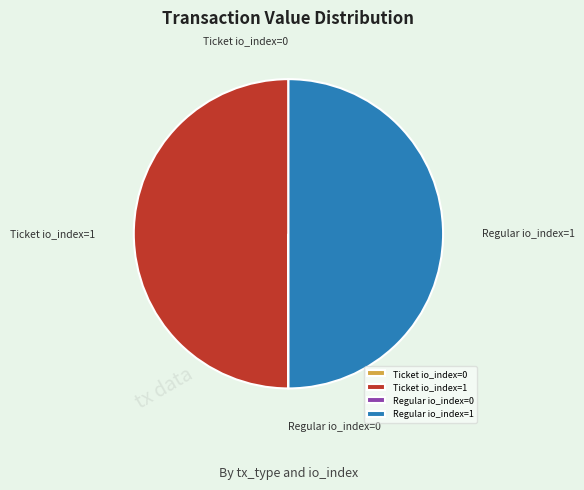

True or false: Regular io_index=1 accounts for 50% of the total.

True